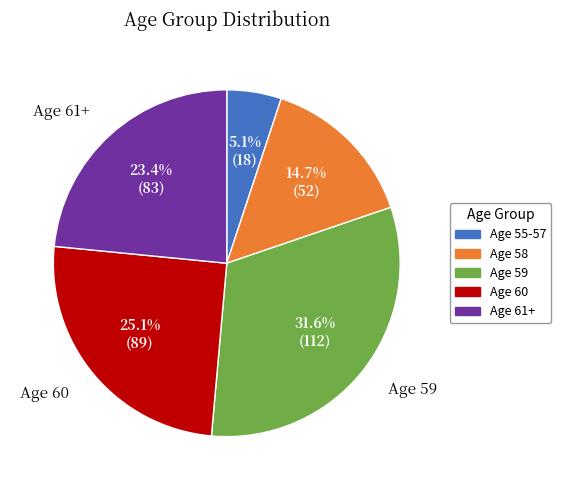

Is there any slice that represents more than half of the pie?

No